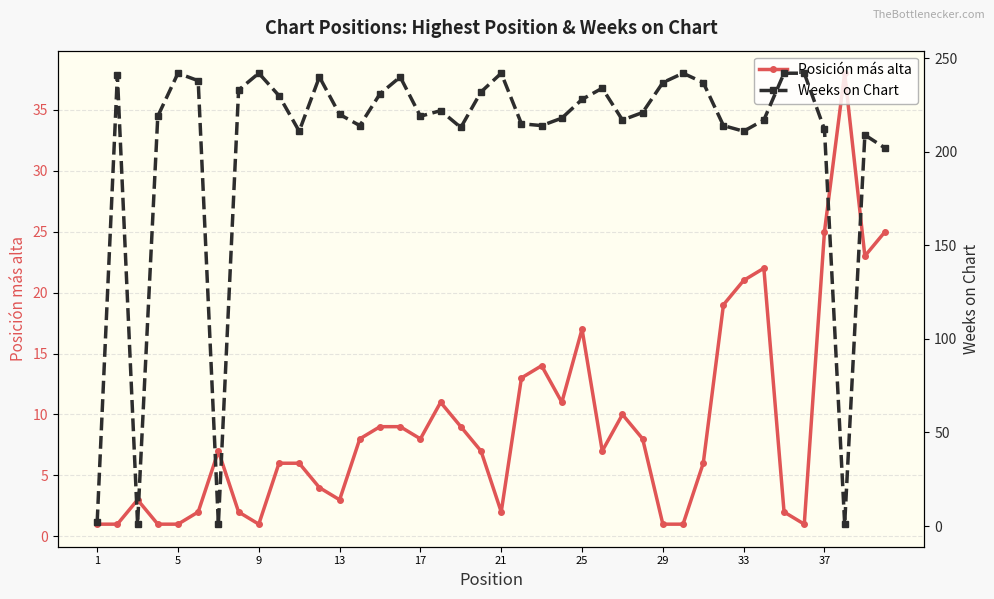

Which category has the lowest value across all series?

1